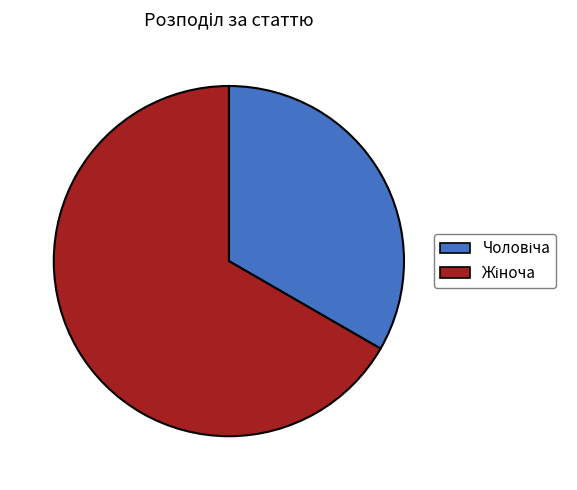

Does any single category account for the majority?

Yes